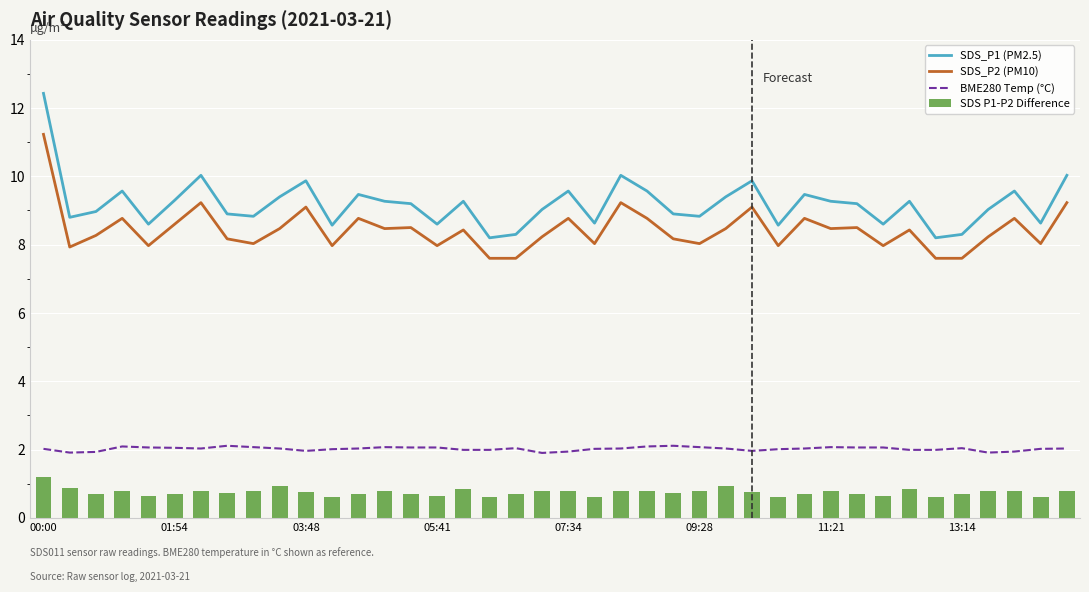

The value of SDS_P2 (PM10) at 12 is 8.8. True or false?

True